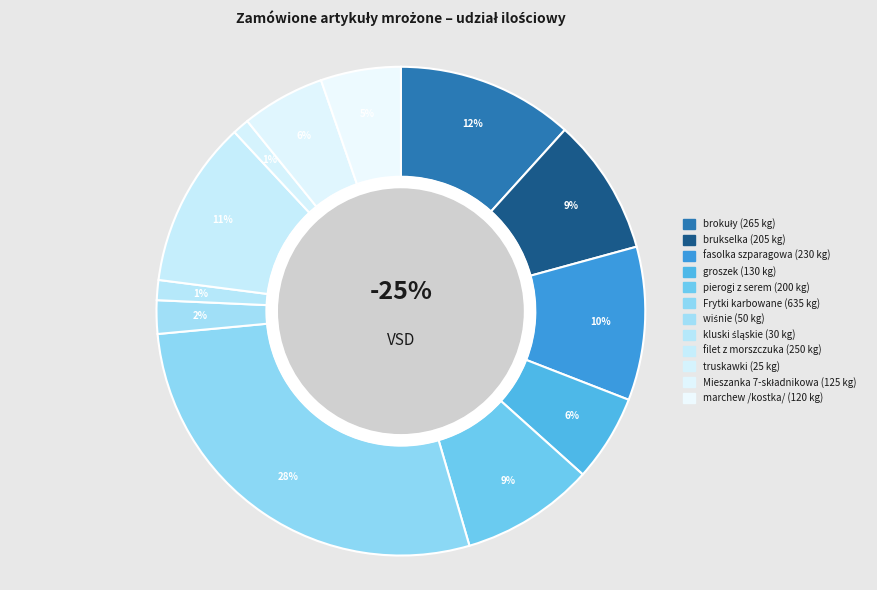

Does truskawki represent more than half of the total?

No